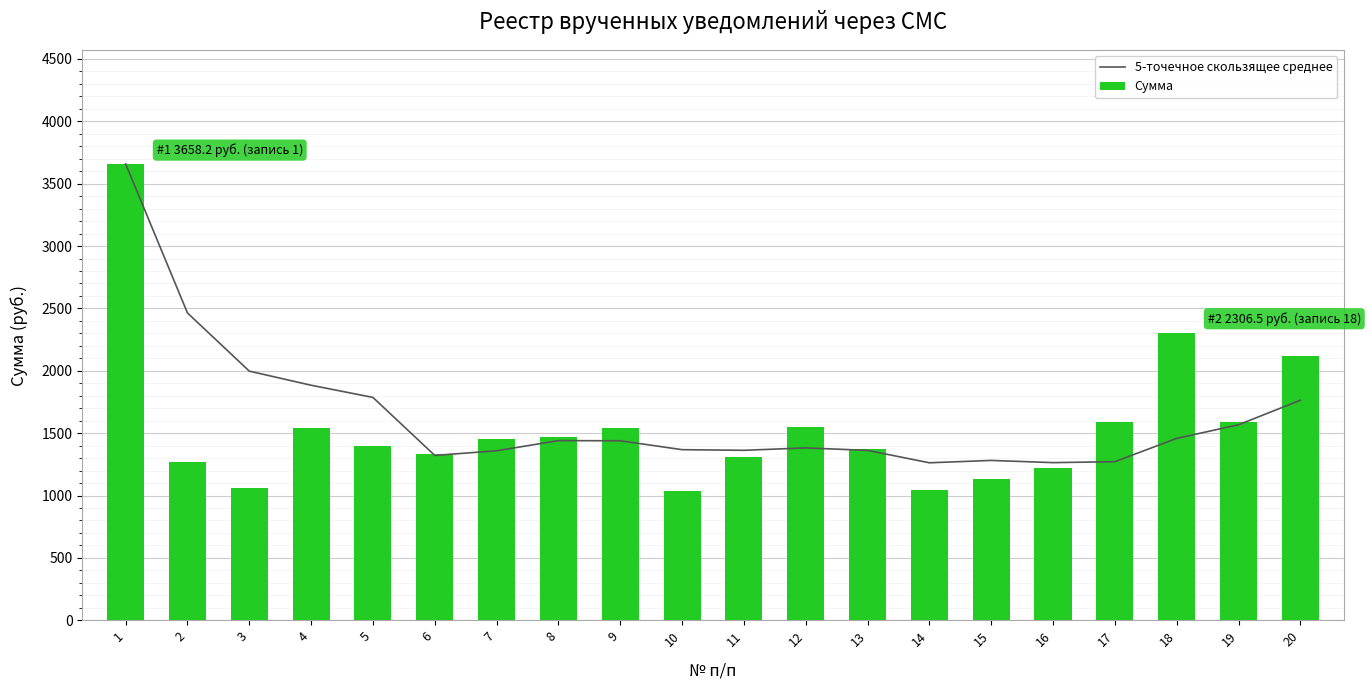

The value of Сумма at 2 is 1269.4. True or false?

True